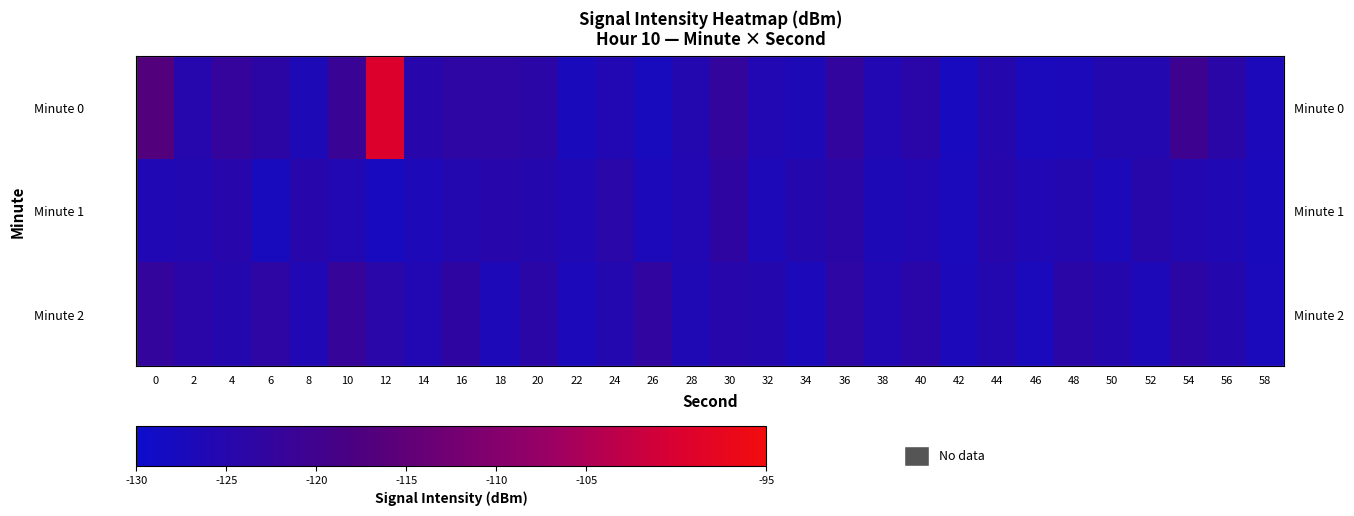

Which series has the widest spread of values?

Minute 0